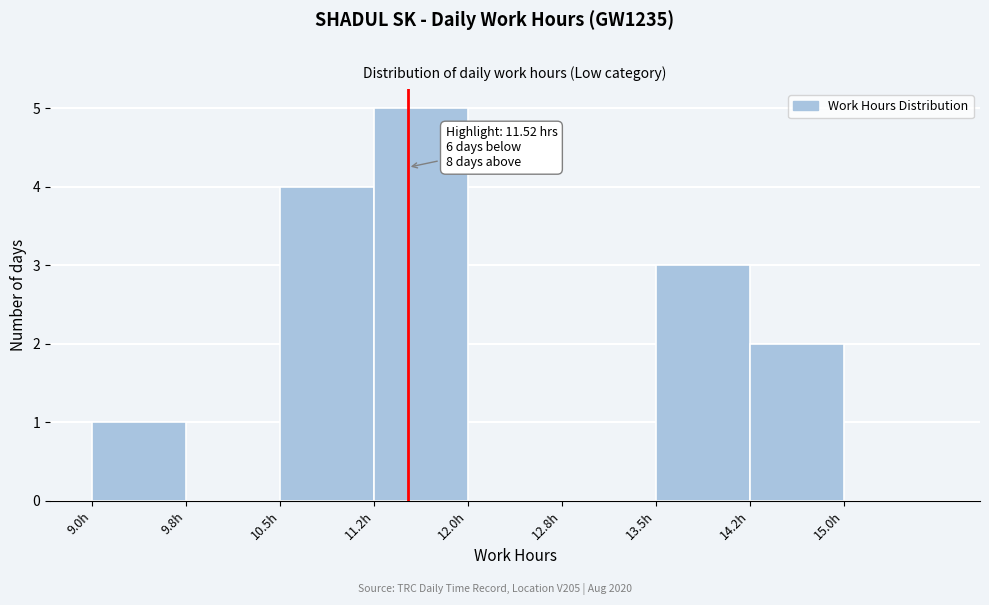

Over which range of the x-axis is the bar tallest?

11.25 to 12.00